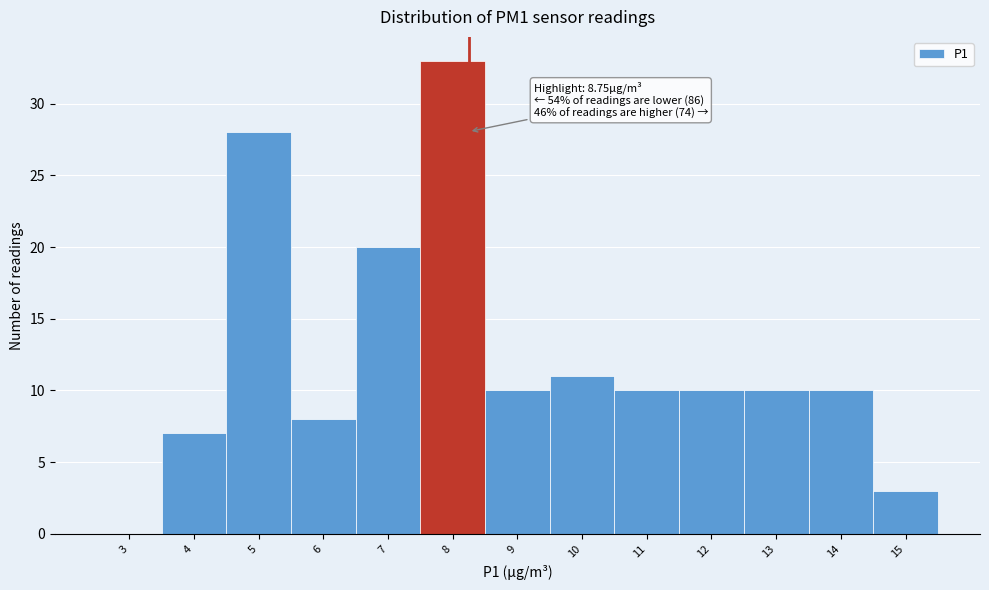

Reading right to left, what are all the values shown in this chart?

15=3	14=10	13=10	12=10	11=10	10=11	9=10	8=33	7=20	6=8	5=28	4=7	3=0